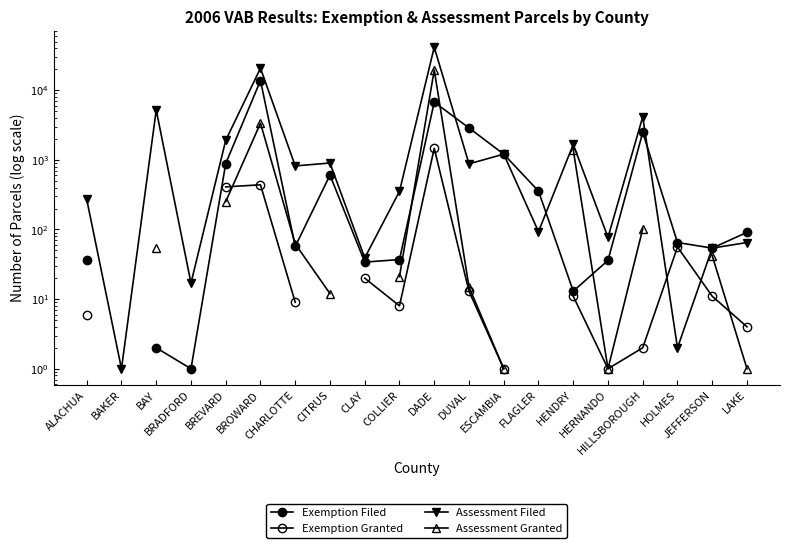

True or false: Assessment Filed has a value of 900.0 at CITRUS.

True